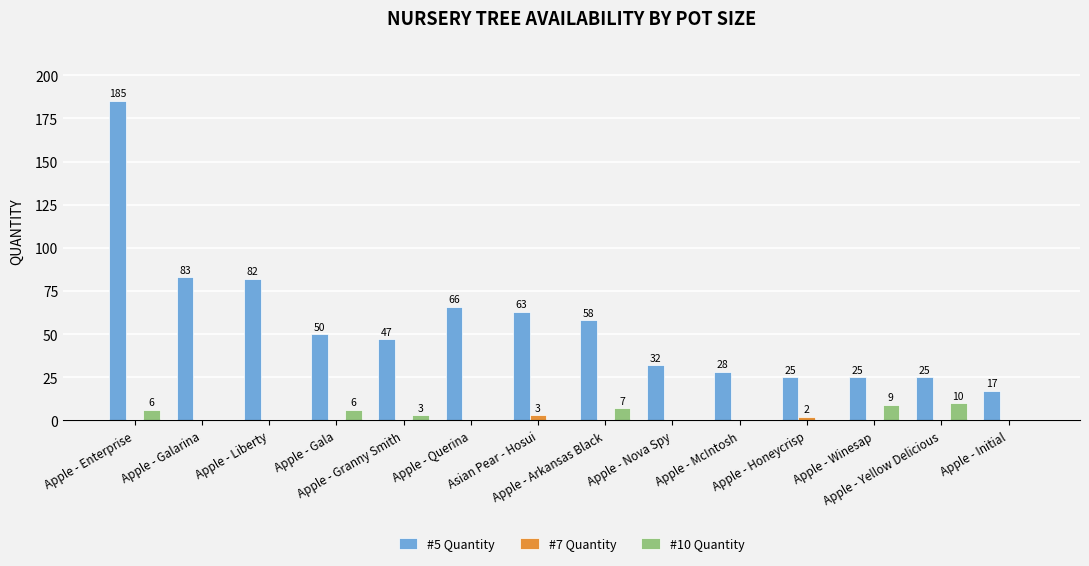

How many #10 Quantity values are between 0 and 6?

11